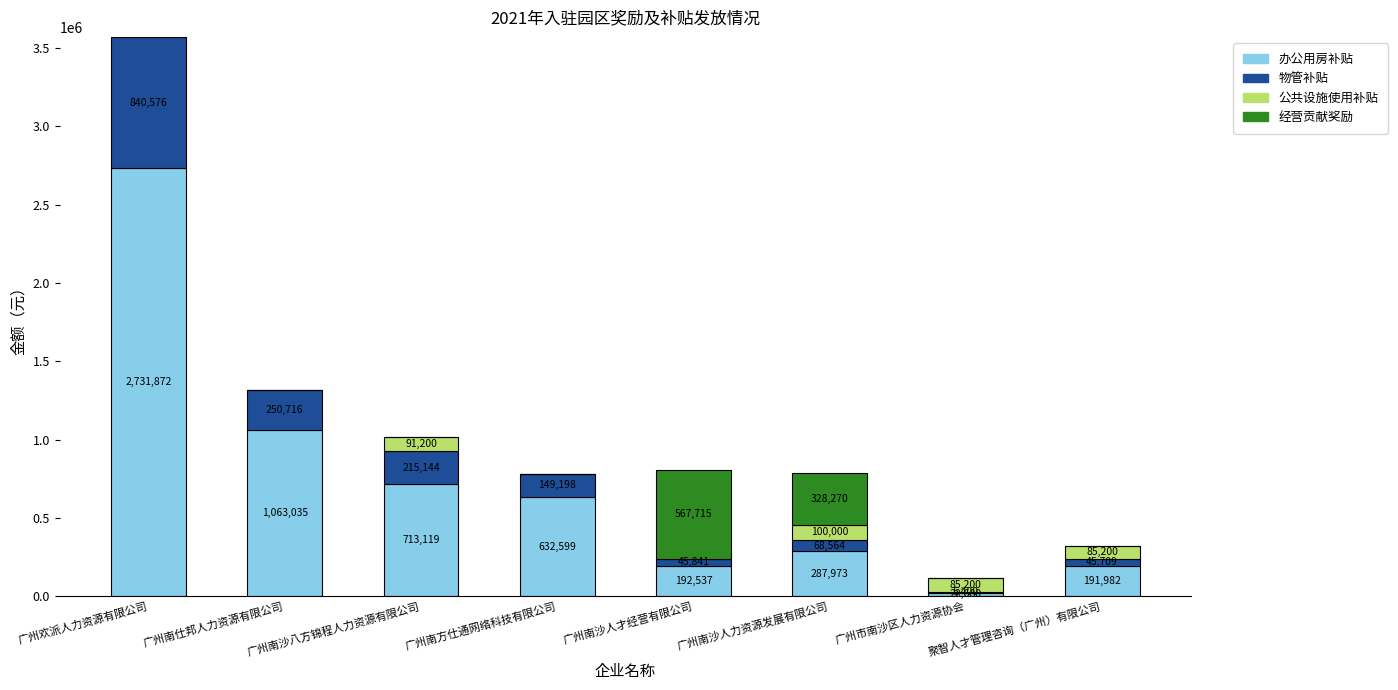

Is it true that 办公用房补贴 equals 22680.0 at 广州市南沙区人力资源协会?

True